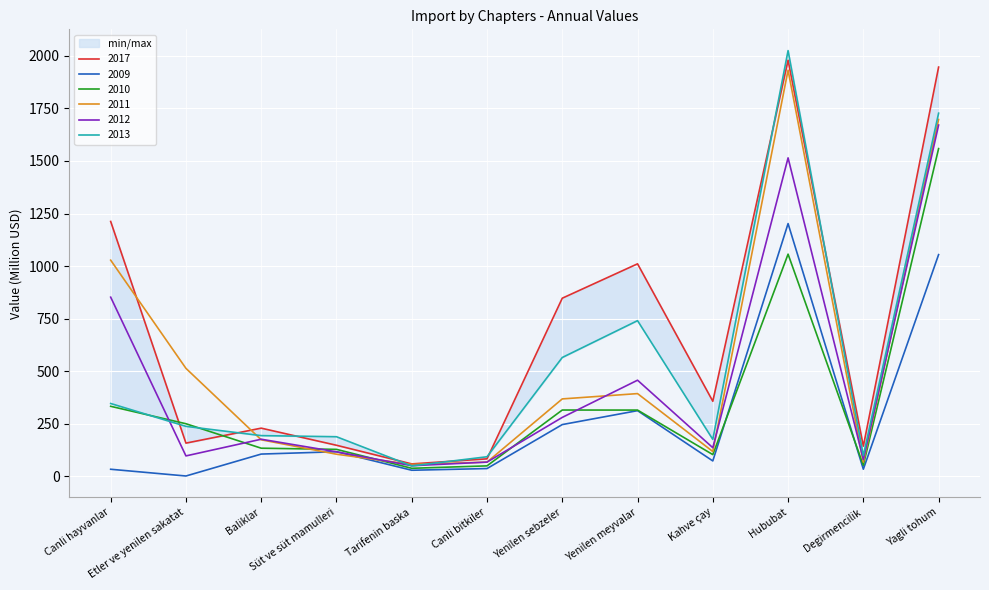

Reading right to left, transcribe all the data shown in this chart.

2017: 1946.5	143.4	1979.0	357.1	1010.7	847.3	83.2	59.1	147.8	229.2	158.0	1212.2
2009: 1054.5	33.9	1202.1	73.3	312.4	246.2	37.0	29.0	117.0	105.9	1.6	33.7
2010: 1558.8	52.8	1056.7	103.4	315.2	315.4	49.8	38.3	128.3	133.8	250.2	333.1
2011: 1697.1	67.5	1931.7	118.0	393.5	368.3	67.6	56.6	105.2	173.9	513.6	1028.1
2012: 1670.8	79.7	1514.7	136.2	457.2	280.3	67.7	50.5	116.6	176.5	97.2	852.1
2013: 1727.1	98.6	2024.8	175.6	740.5	565.2	93.1	49.6	188.4	193.7	237.7	346.4